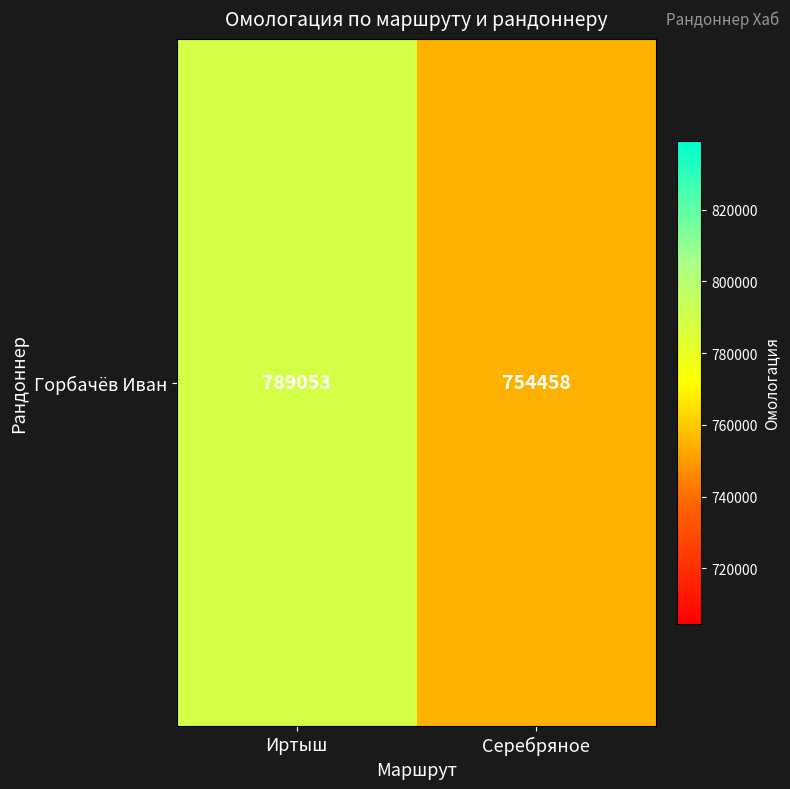

List the labels in order of value, smallest first.

Серебряное, Иртыш